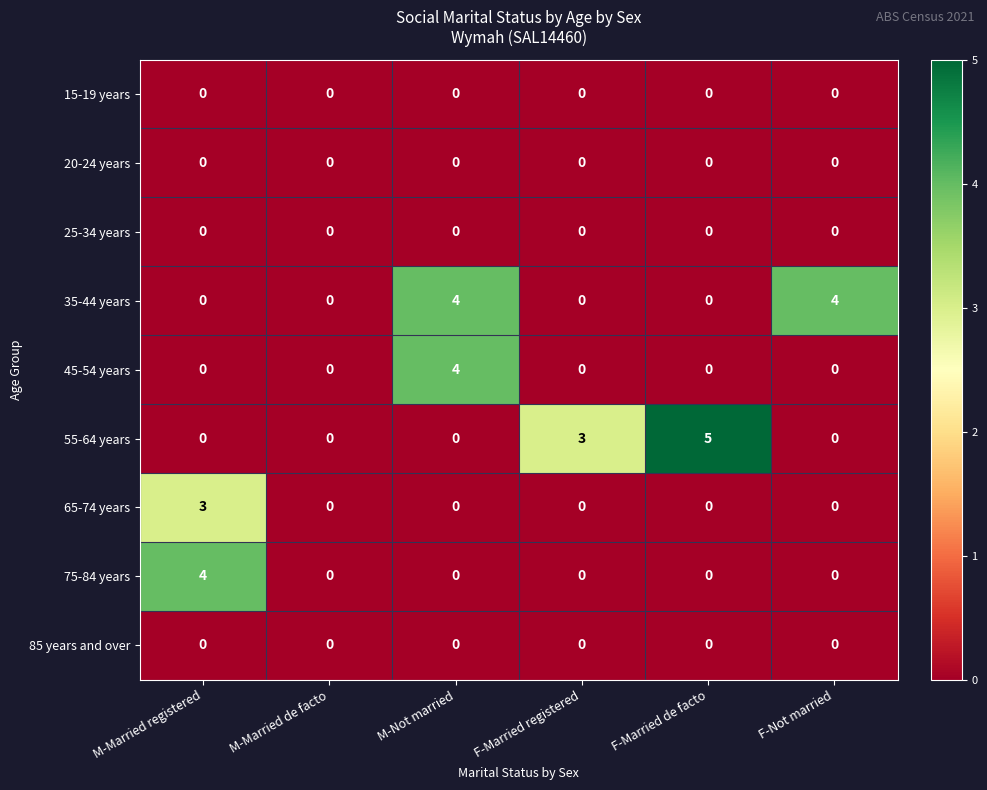

At which category is the sum across all series the highest?

M-Not married